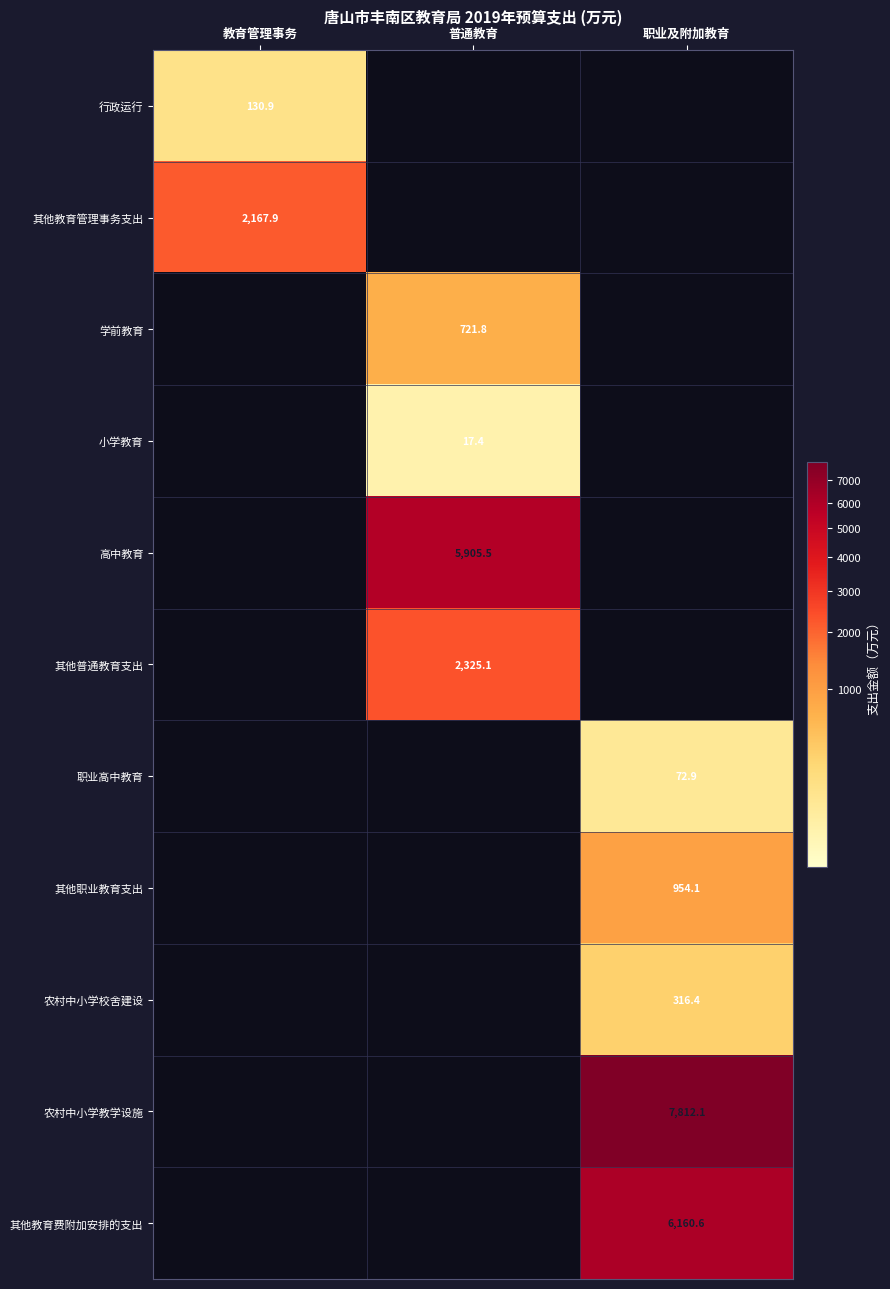

The value of 农村中小学校舍建设 at 职业及附加教育 is 480.7. True or false?

False